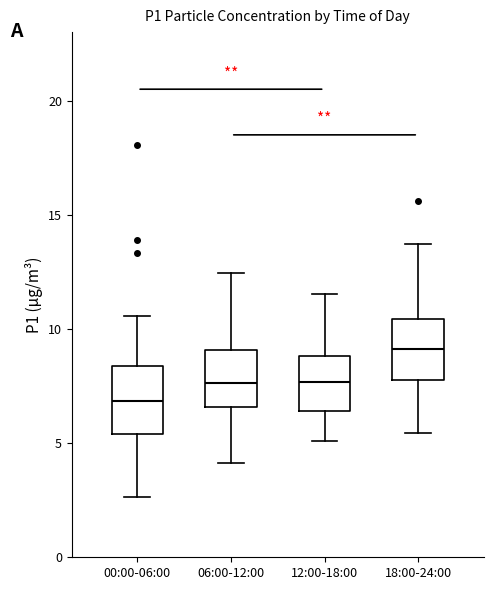

Which box has the highest median line?

18:00-24:00